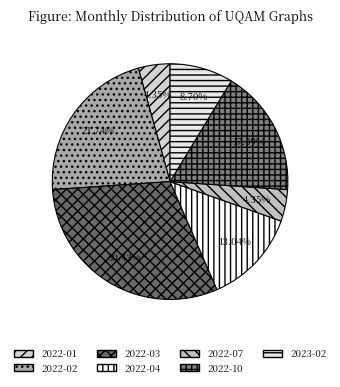

What percentage is the 2023-02 slice, to the nearest percent?

9%